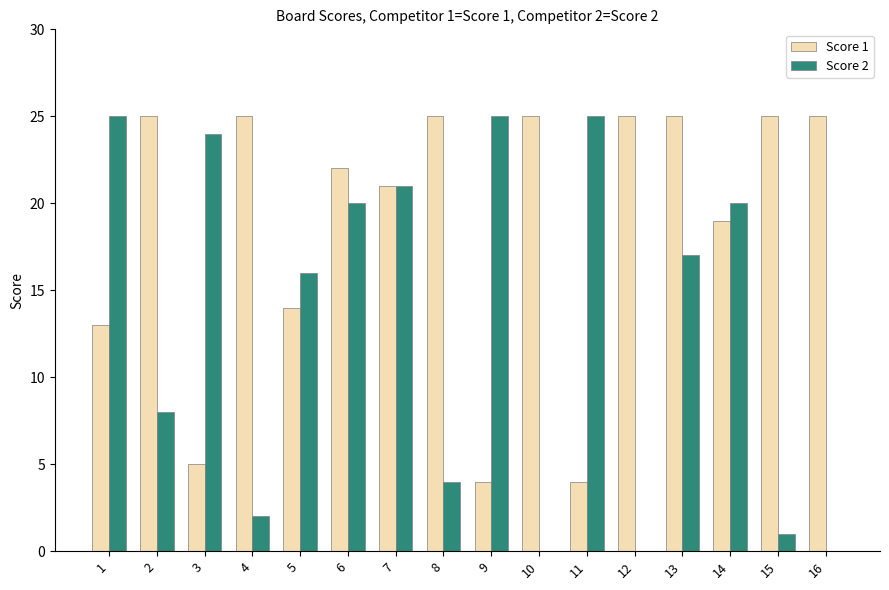

Reading left to right, list all the values displayed in this chart.

Score 1: 1=13	2=25	3=5	4=25	5=14	6=22	7=21	8=25	9=4	10=25	11=4	12=25	13=25	14=19	15=25	16=25
Score 2: 1=25	2=8	3=24	4=2	5=16	6=20	7=21	8=4	9=25	10=0	11=25	12=0	13=17	14=20	15=1	16=0